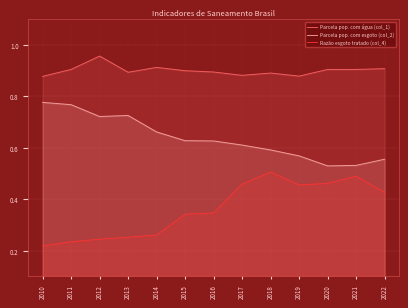

Rank the series by their maximum value, from lowest to highest.

Razão esgoto tratado (col_4), Parcela pop. com esgoto (col_2), Parcela pop. com água (col_1)